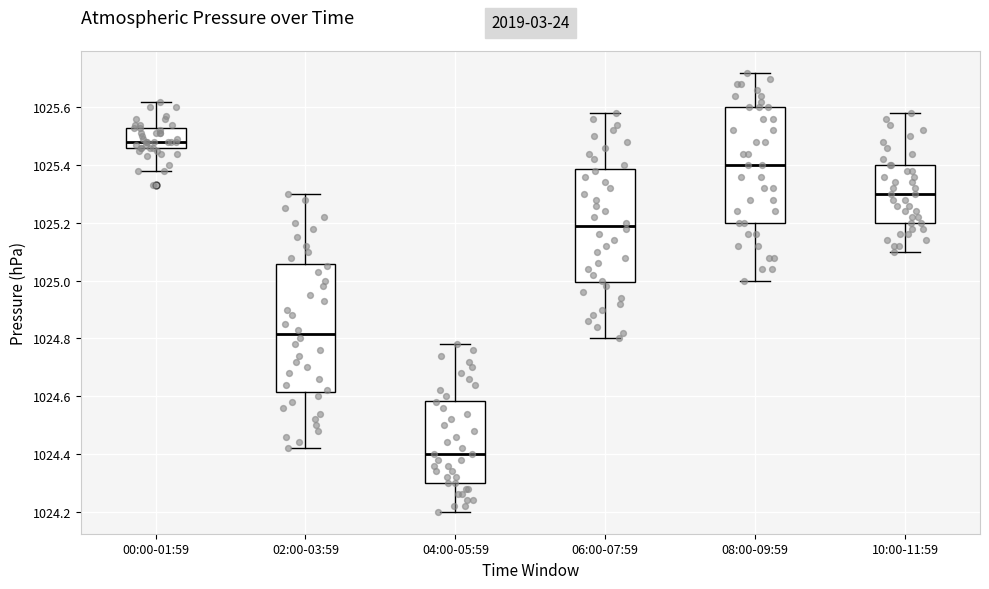

Where does the lower whisker of the box for 08:00-09:59 end on the y-axis? The values are not printed on the chart, so give them approximately, as read against the axis.

1025.00